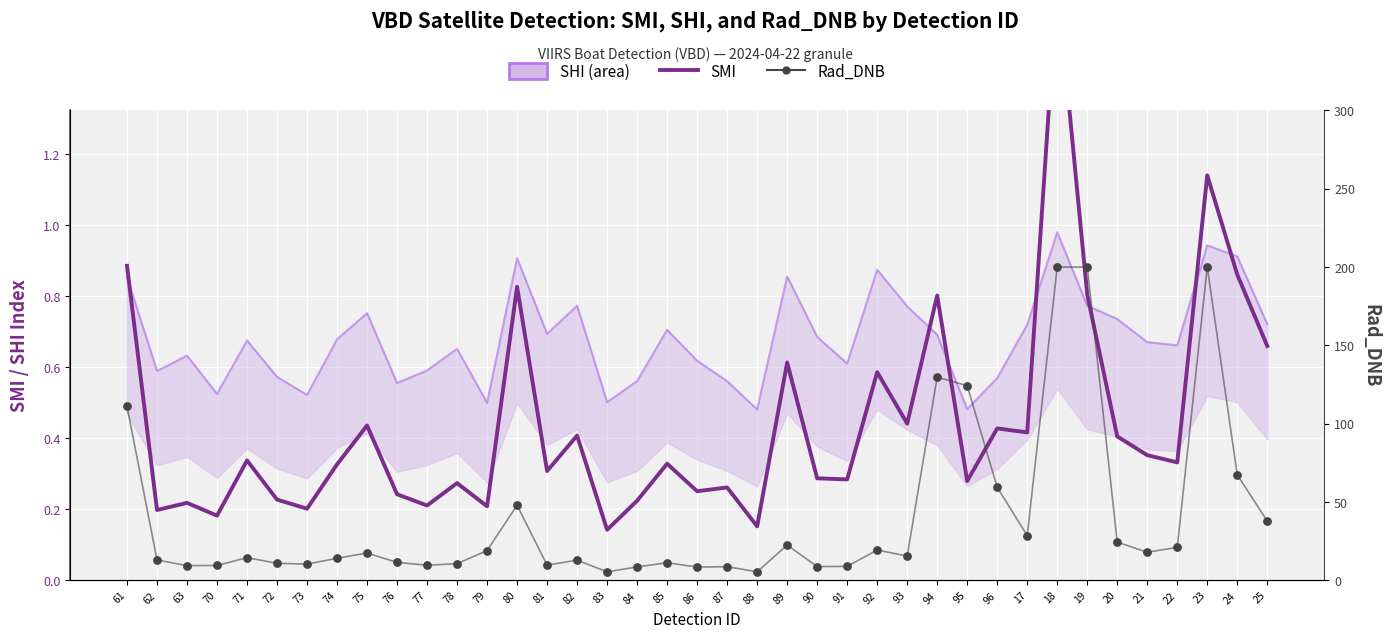

At how many categories does at least one series exceed 174?

3